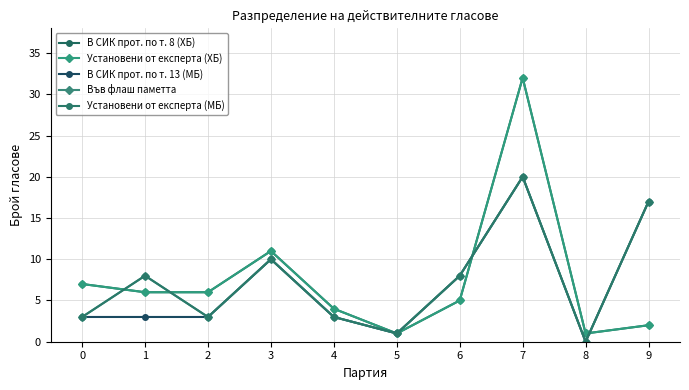

Which category has the lowest value in the Установени от експерта (ХБ) series?

5